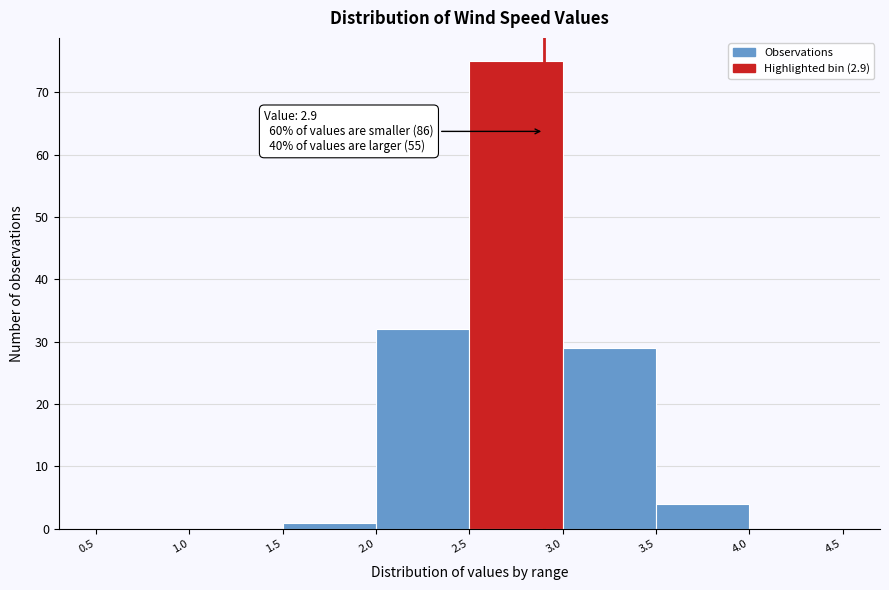

Over which range of the x-axis is the bar tallest?

2.5 to 3.0